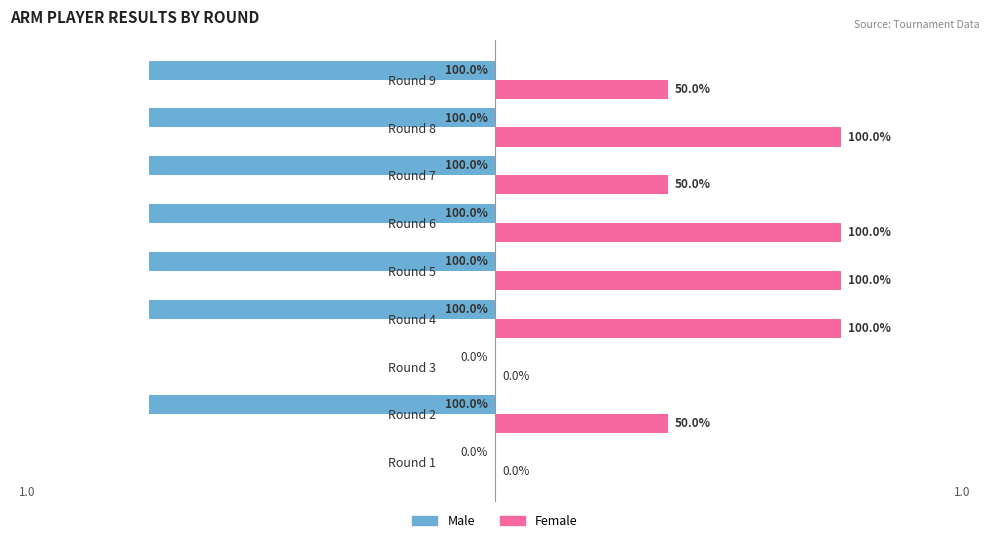

What are all the series names shown in the legend?

Male, Female